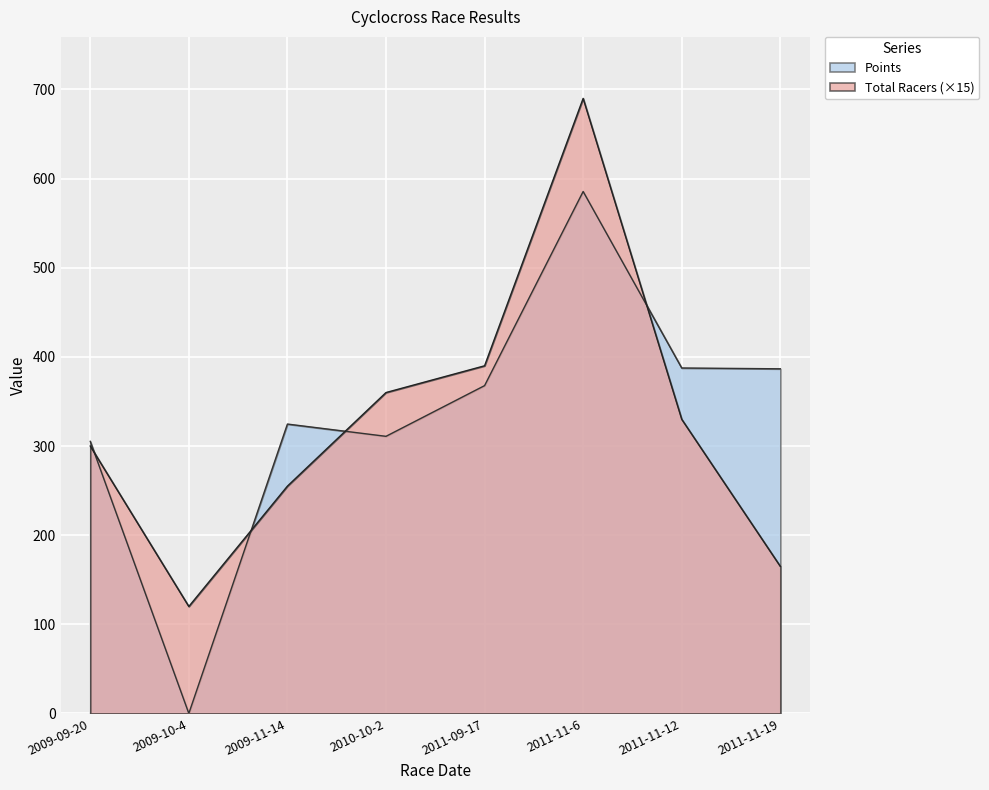

Is it true that Total Racers equals 112.8 at 2009-11-14?

False